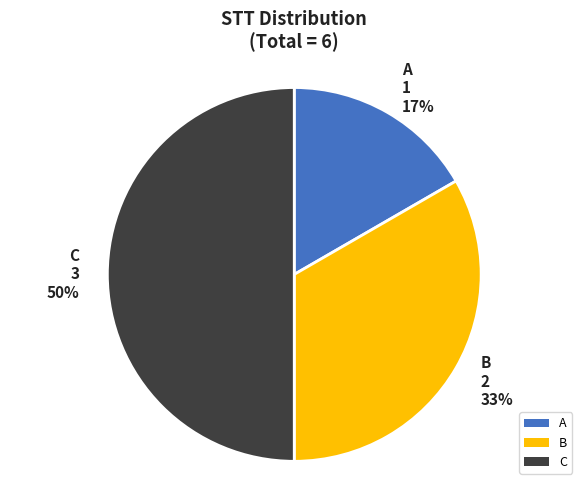

How many slices are in this pie chart?

3